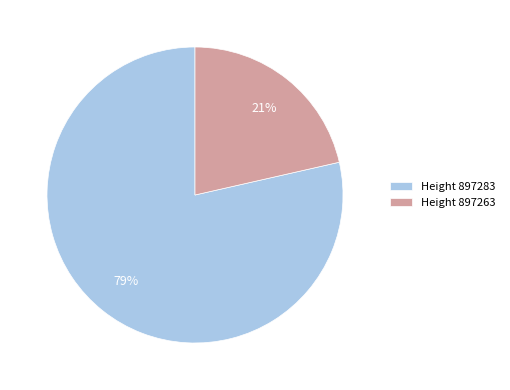

Which category has the biggest portion of the pie?

Height 897283